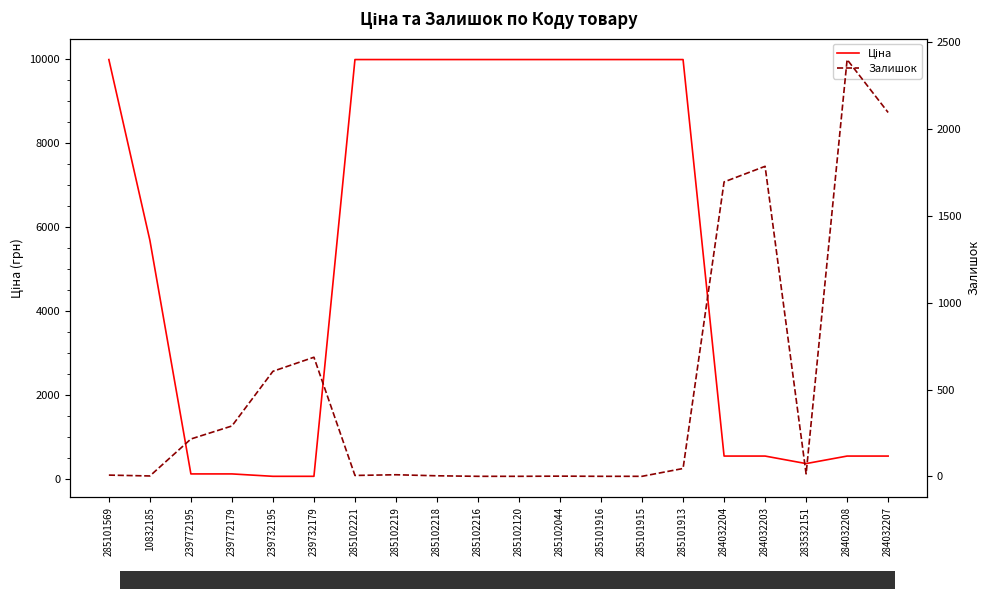

What is the sum of all Залишок values?

9861.0